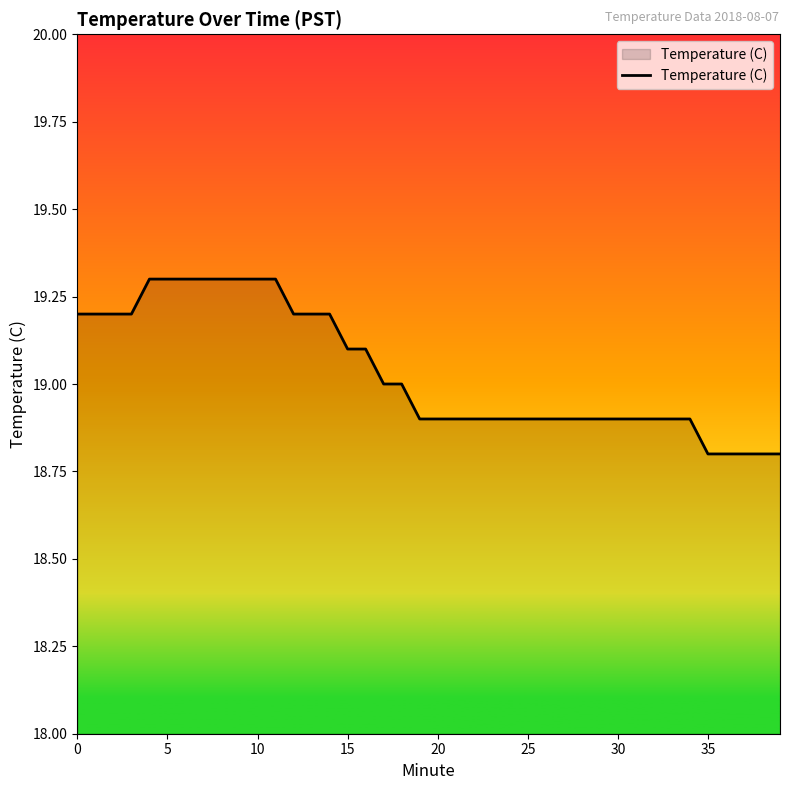

What is the greatest value displayed?

19.3